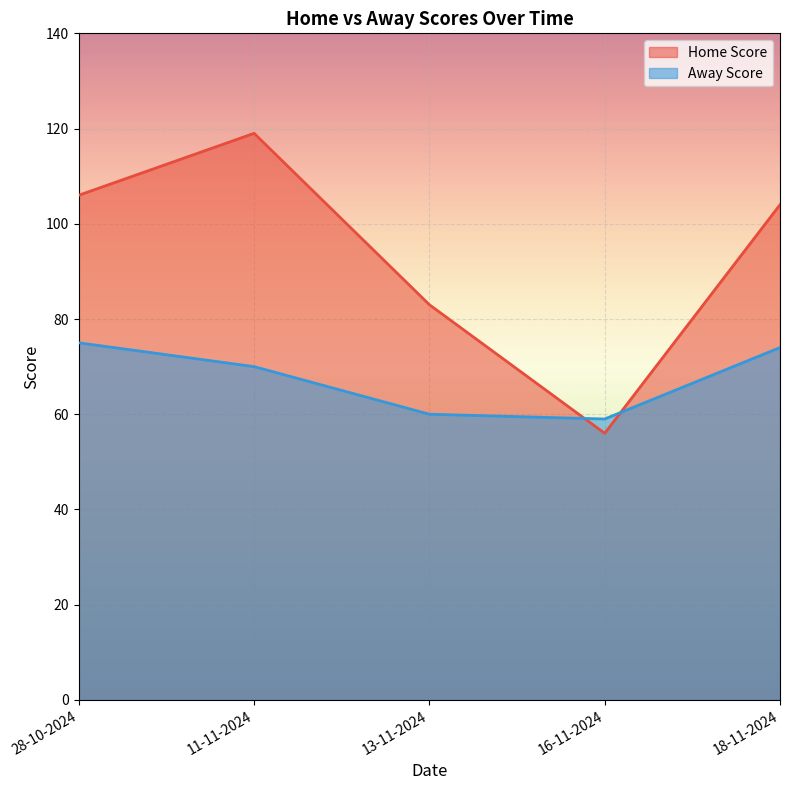

True or false: Away Score has a value of 43 at 18-11-2024.

False